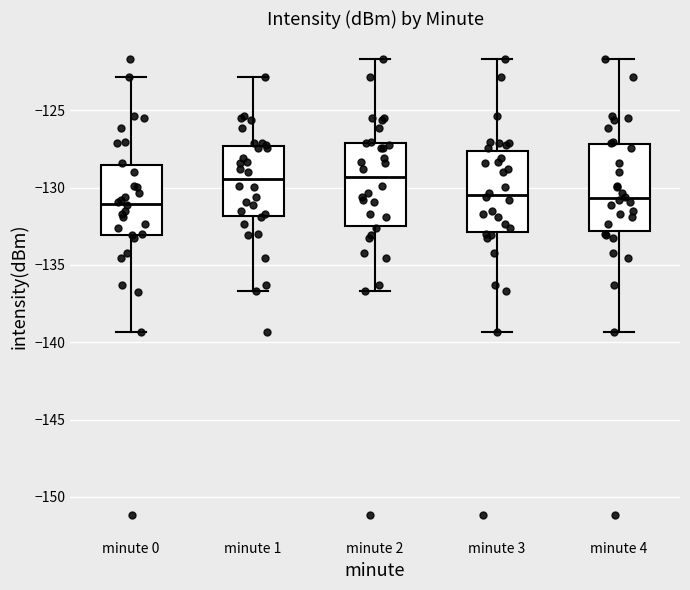

Reading left to right, transcribe this box plot: for each box, give where its median line is, the range the box spans, and where its two whiskers end, as read against the y-axis. The values are not printed on the chart, so give them approximately, as read against the axis.

minute 0: median -131.0, box -133.0 to -128.5, whiskers -139.5 to -123.0
minute 1: median -129.5, box -132.0 to -127.5, whiskers -136.5 to -123.0
minute 2: median -129.5, box -132.5 to -127.0, whiskers -136.5 to -121.5
minute 3: median -130.5, box -133.0 to -127.5, whiskers -139.5 to -121.5
minute 4: median -130.5, box -133.0 to -127.0, whiskers -139.5 to -121.5